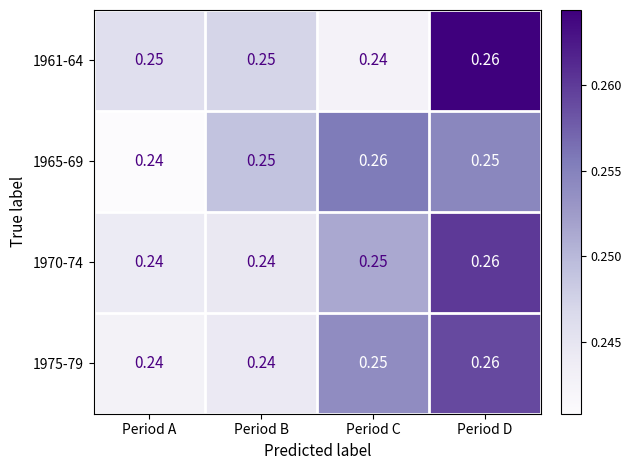

Which category has the highest value in the 1961-64 series?

Period D